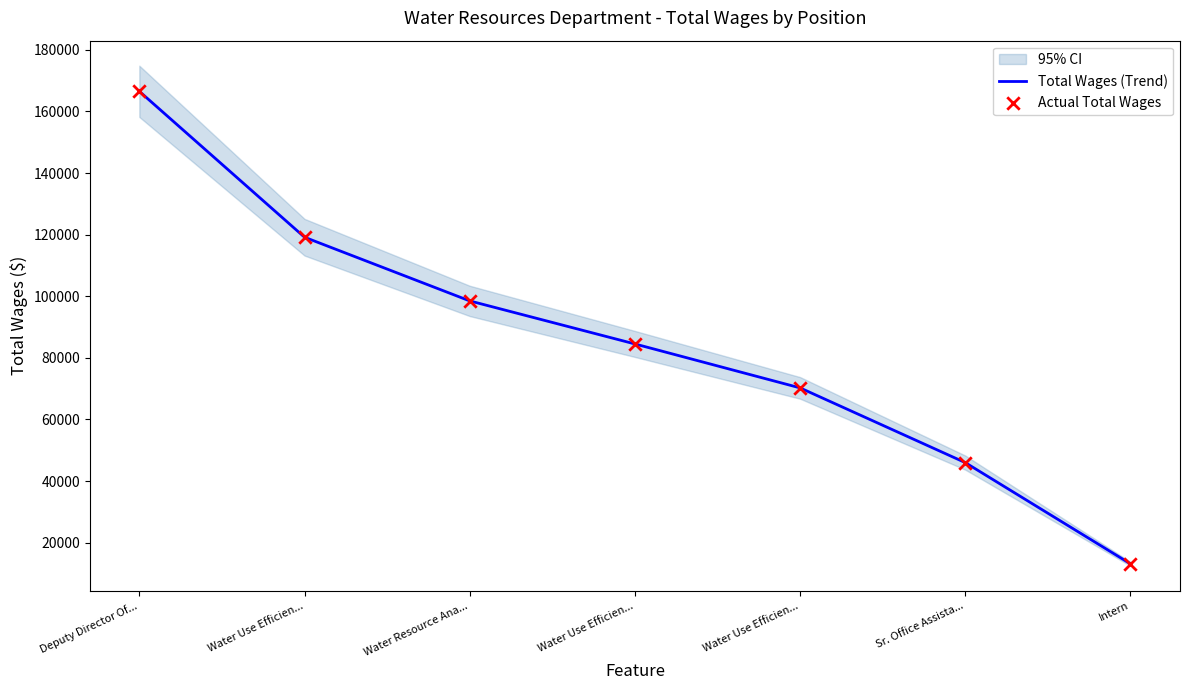

What is the total value across all series at Intern?

26220